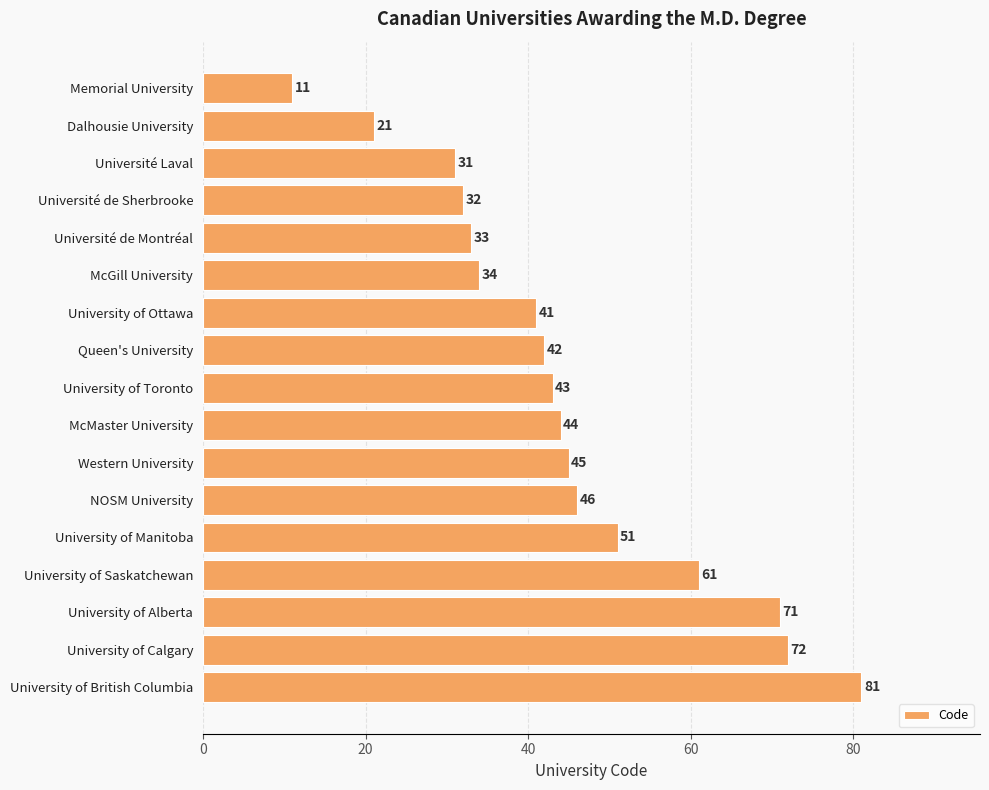

Approximately how many times larger is the value at University of Manitoba compared to University of British Columbia?

0.6